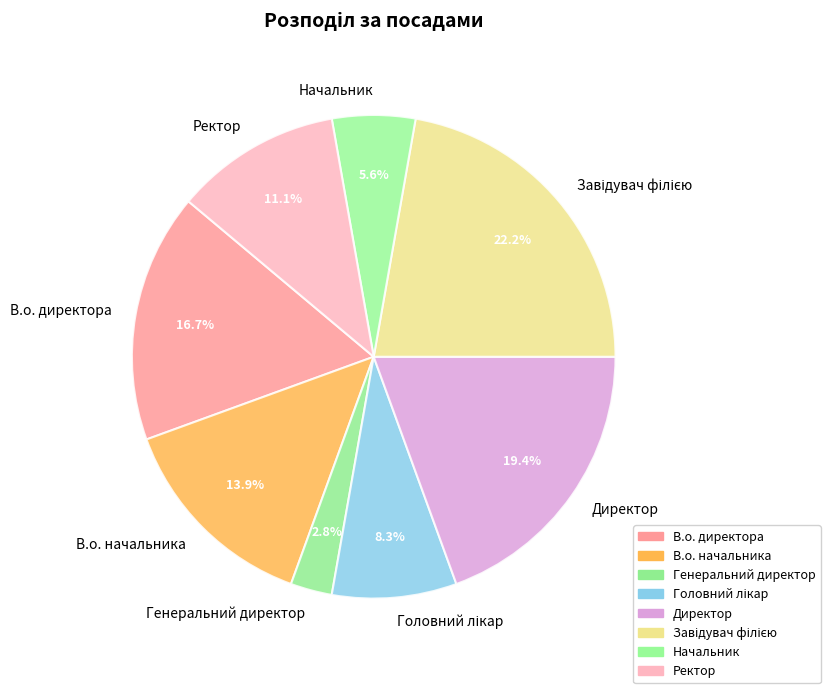

What is the ratio of the value at В.о. директора to the value at В.о. начальника?

1.2